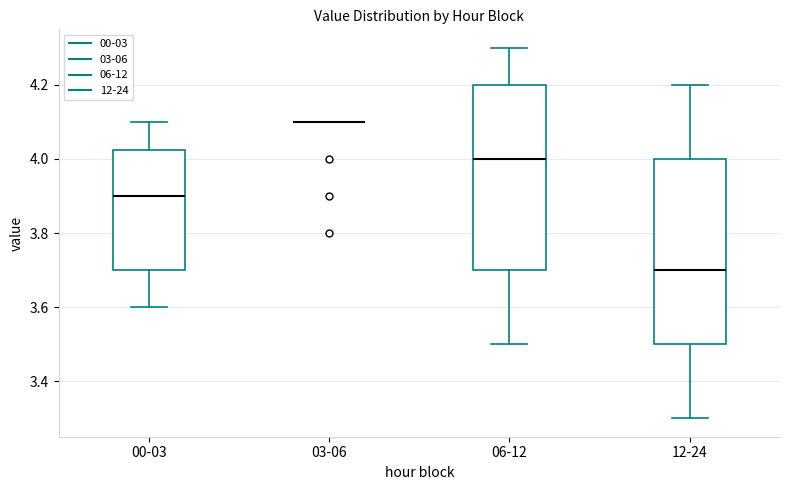

Reading left to right, transcribe this box plot: for each box, give where its median line is, the range the box spans, and where its two whiskers end, as read against the y-axis. The values are not printed on the chart, so give them approximately, as read against the axis.

00-03: median 3.90, box 3.70 to 4.02, whiskers 3.60 to 4.10
03-06: box collapsed to a line at 4.10, whiskers 4.10 to 4.10
06-12: median 4.00, box 3.70 to 4.20, whiskers 3.50 to 4.30
12-24: median 3.70, box 3.50 to 4.00, whiskers 3.30 to 4.20